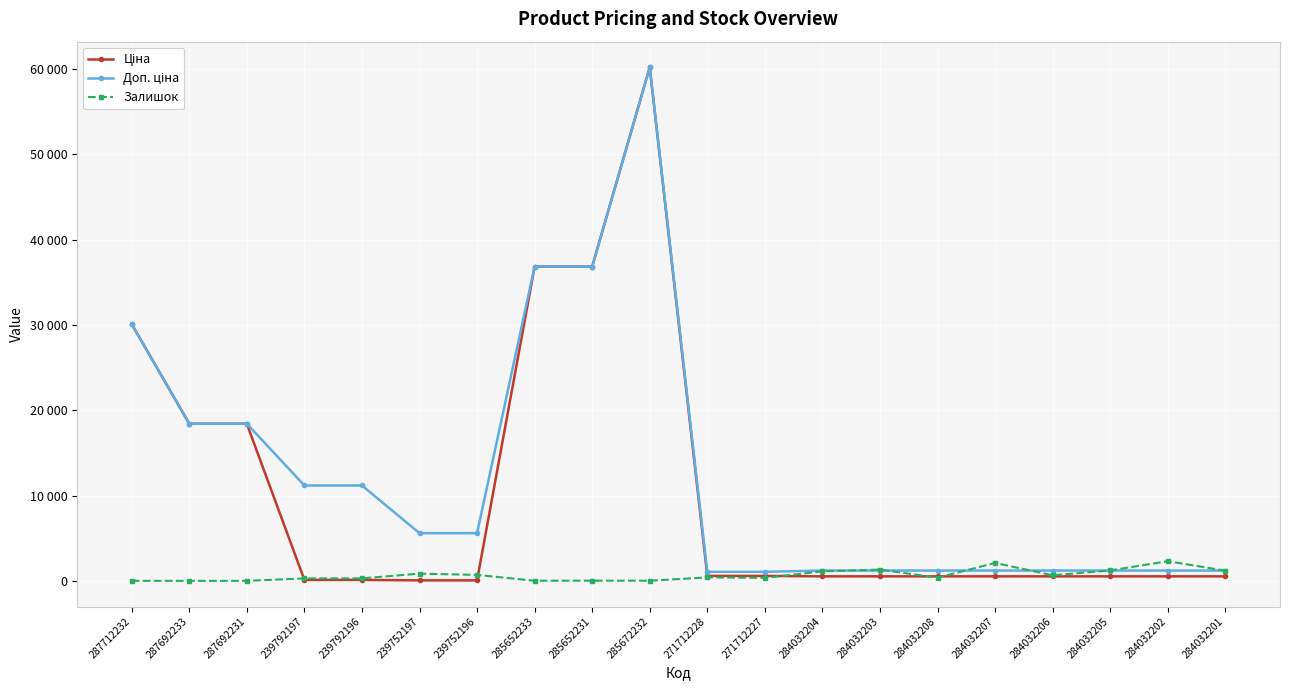

Which category has the lowest value across all series?

287712232